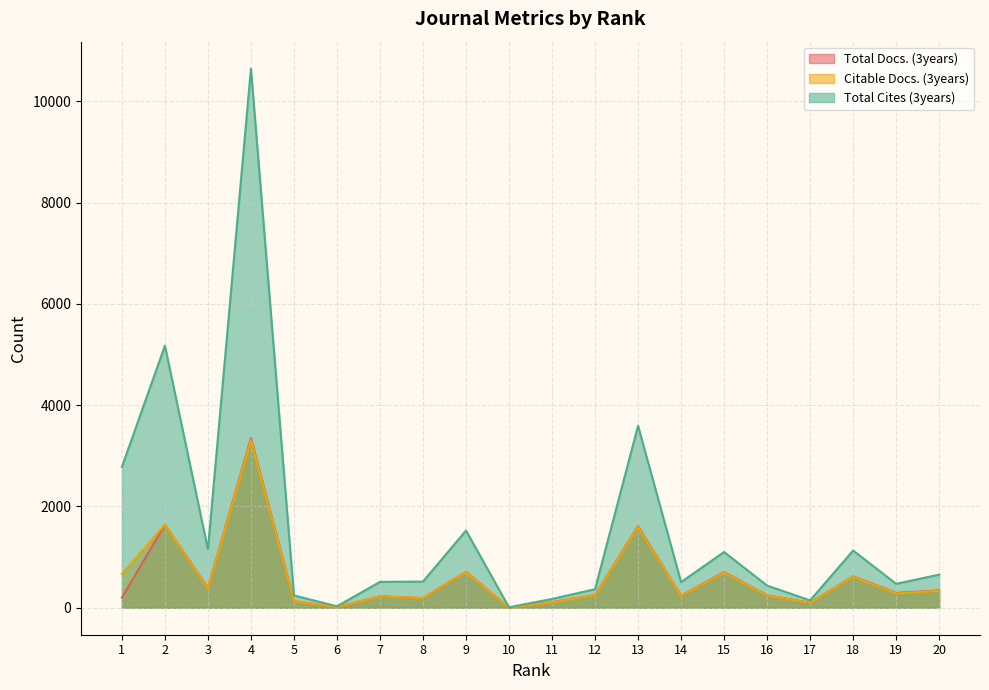

The Total Cites (3years) series shows 620 at 16. True or false?

False